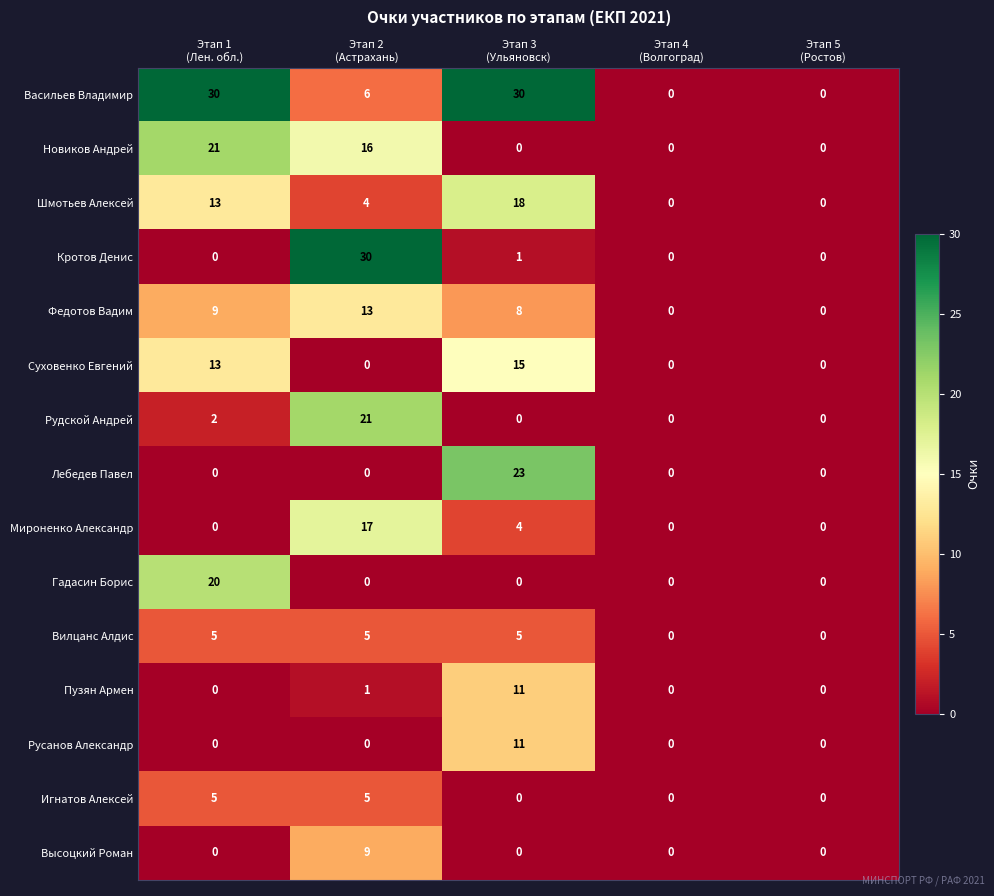

What is the maximum value shown in the chart?

30